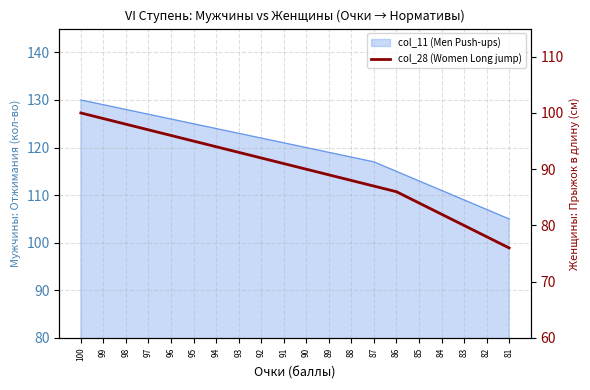

Is it true that the value at 84 is 142?

False